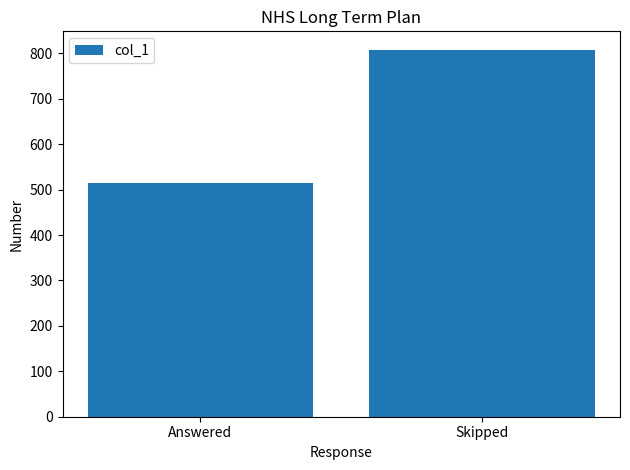

Reading right to left, extract all data points from this chart.

808	515